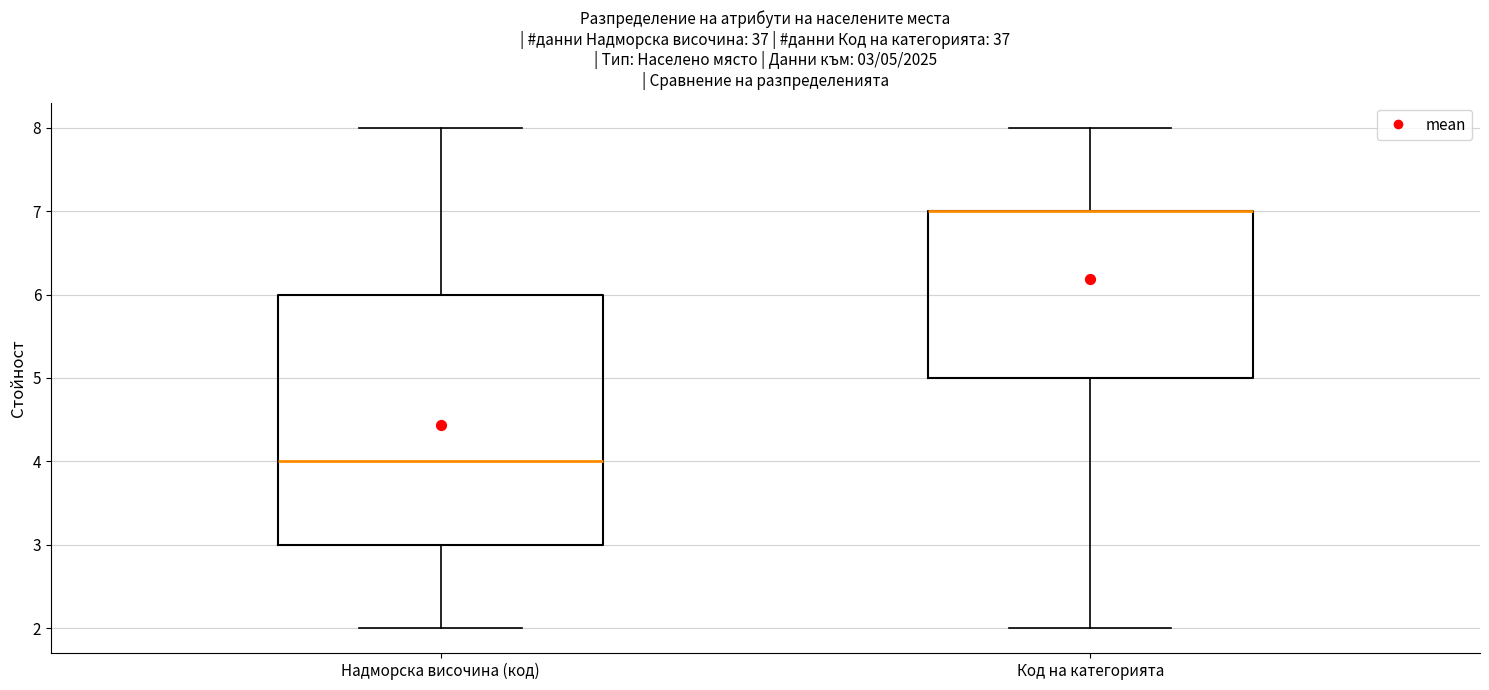

Which box is the tallest, from its lower edge to its upper edge?

Надморска височина (код)